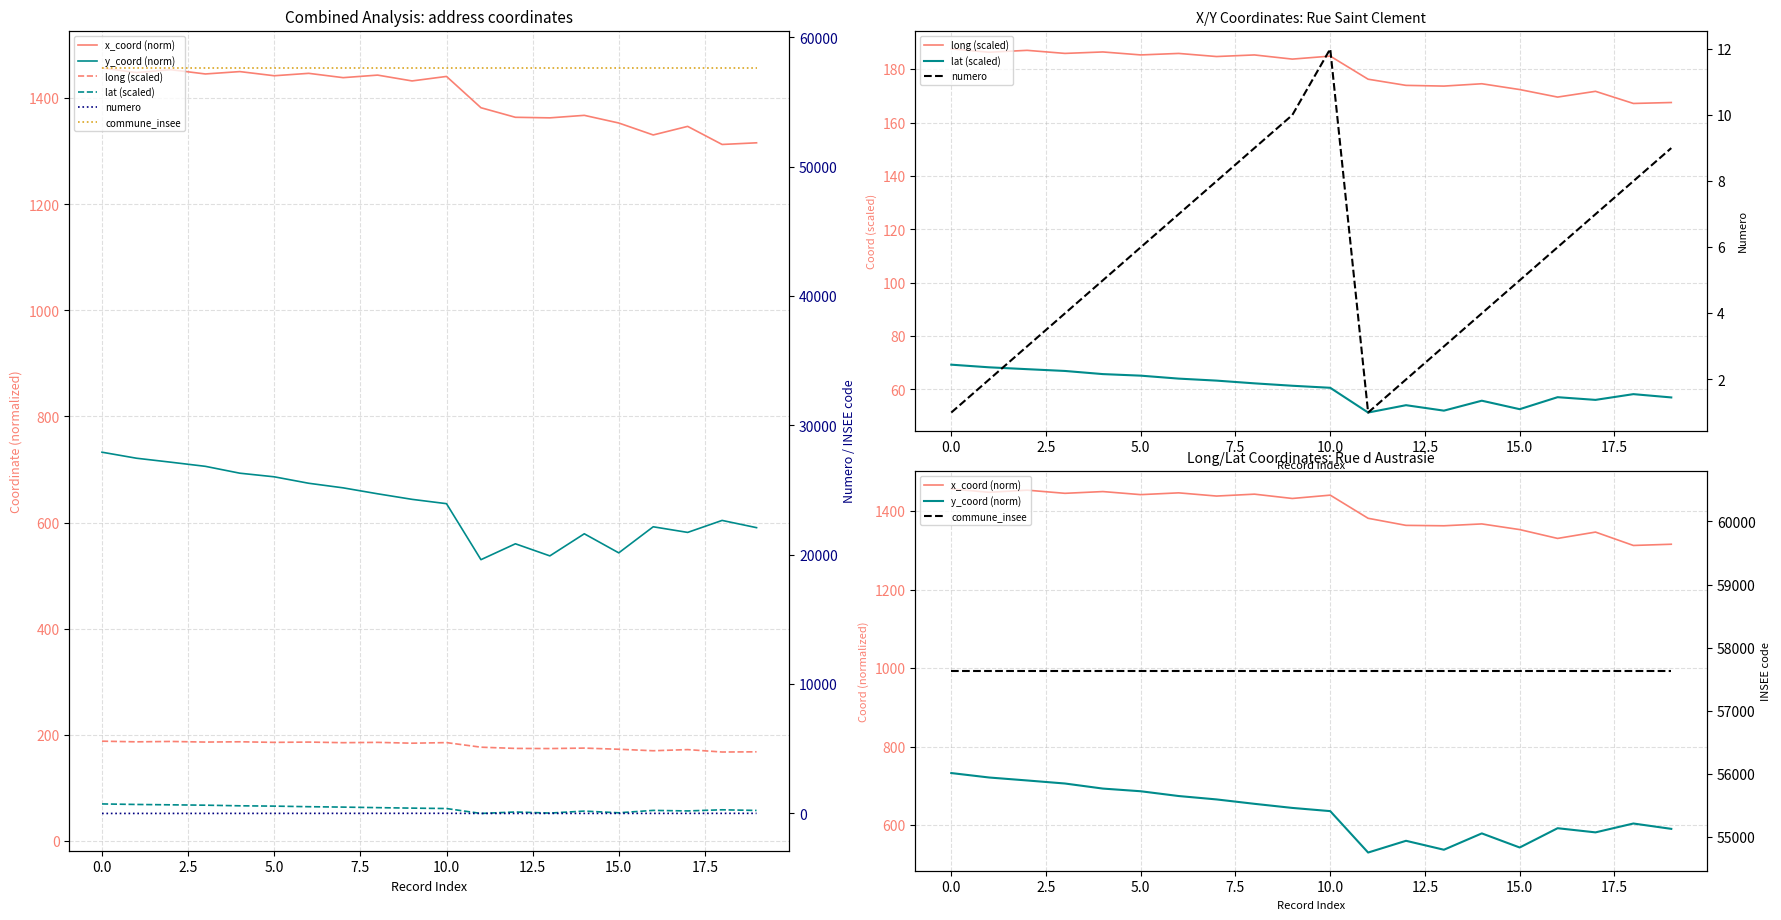

The lat (scaled) series shows 57.0 at 19. True or false?

True